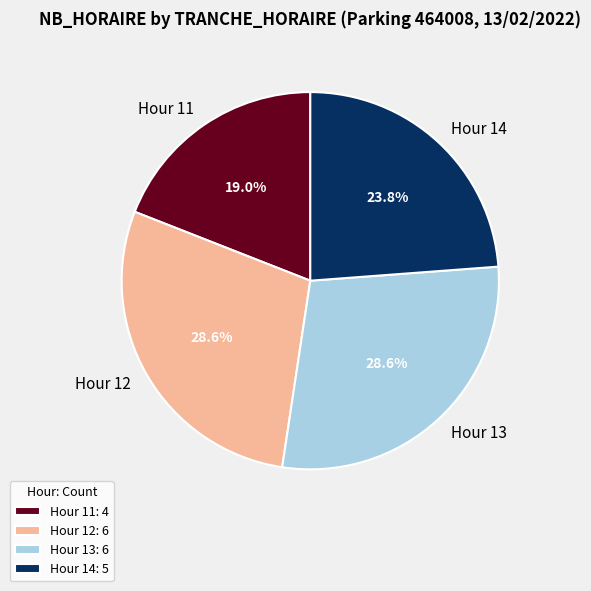

Which slice is the smallest?

Hour 11: 4